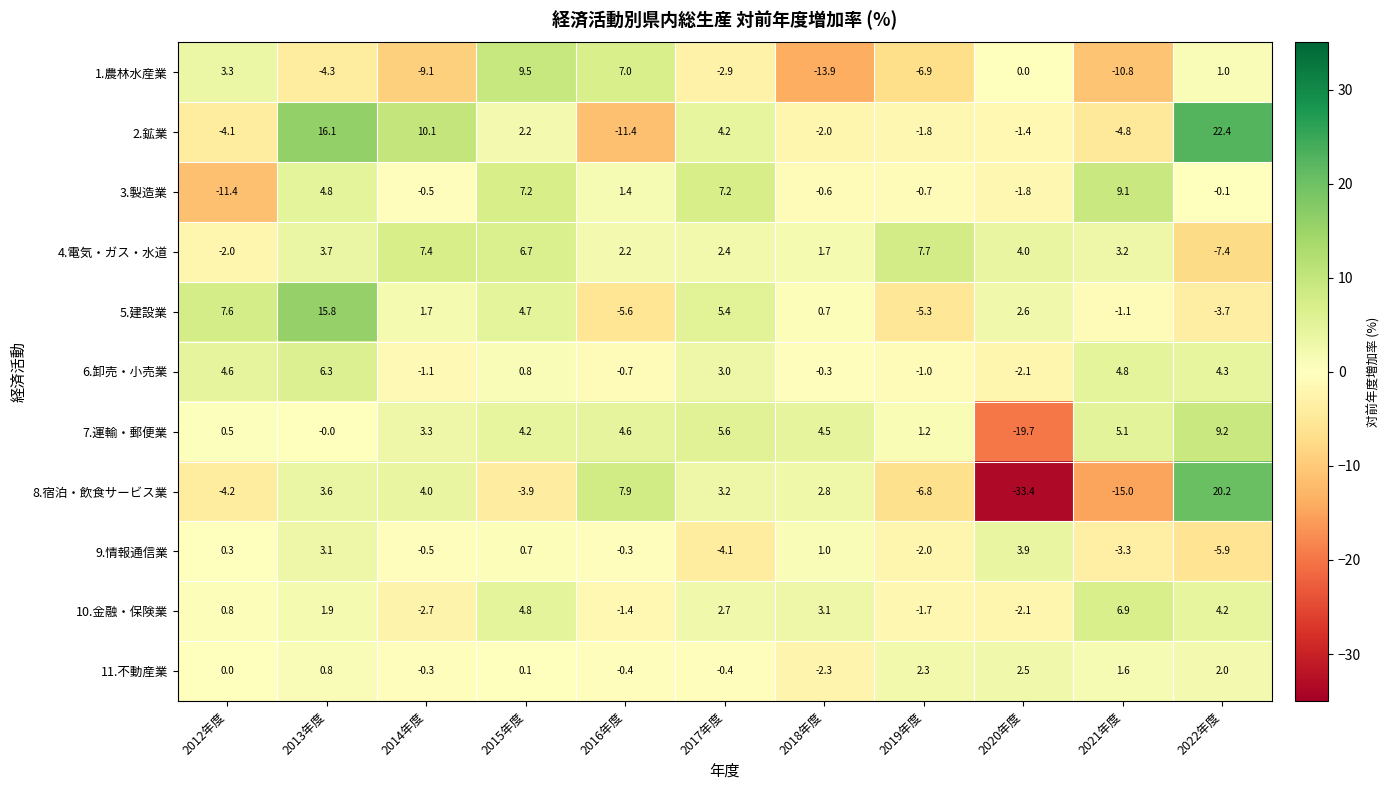

The value of 3.製造業 at 2019年度 is -0.7. True or false?

True